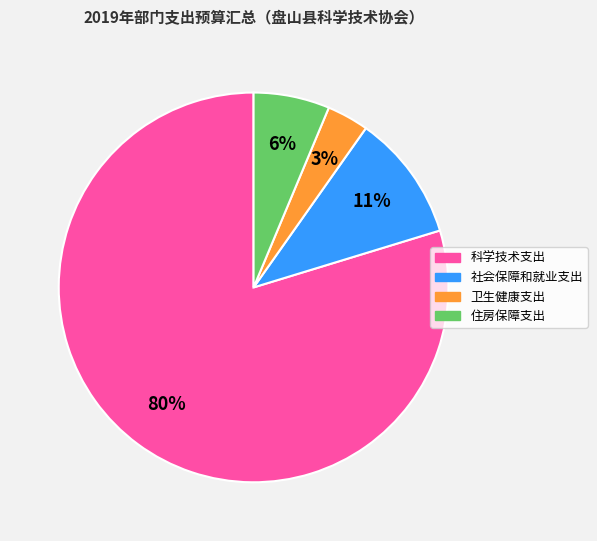

True or false: 社会保障和就业支出 accounts for 11% of the total.

True